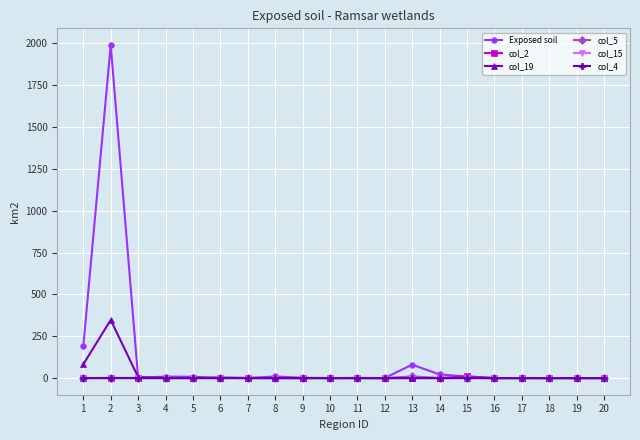

The value of col_2 at 8 is 0.0. True or false?

True